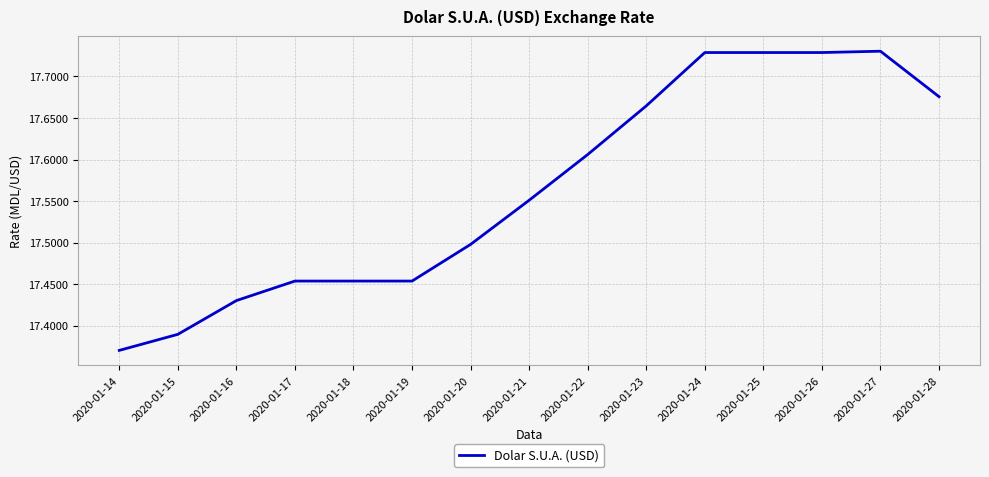

Approximately how many times larger is the value at 2020-01-23 compared to 2020-01-24?

1.0